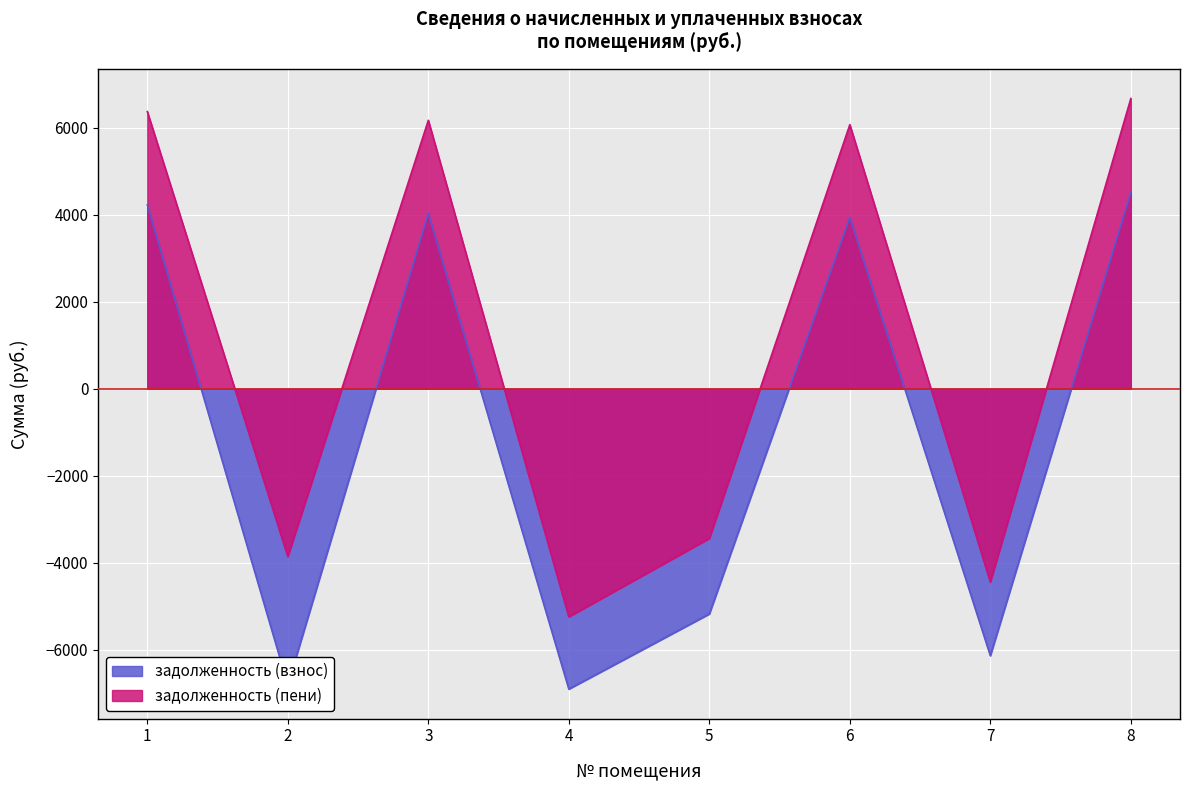

Count the number of categories in the chart.

8